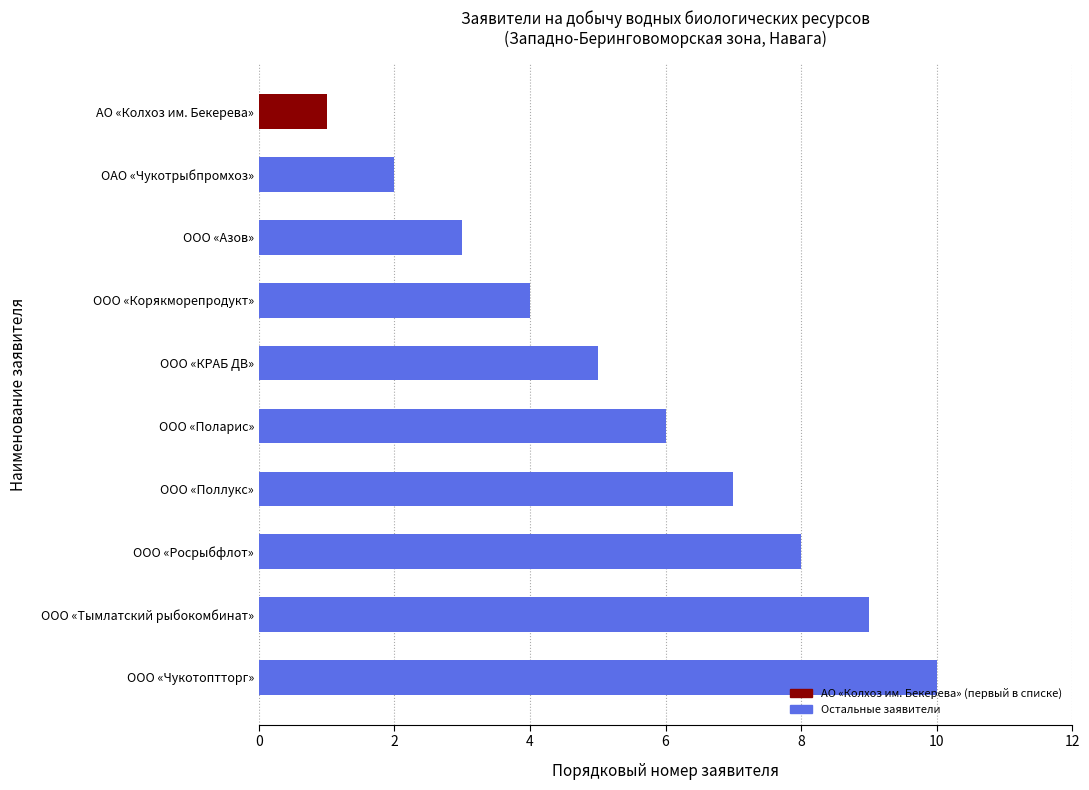

What is the ratio of the value at ООО «КРАБ ДВ» to the value at ООО «Азов»?

1.7